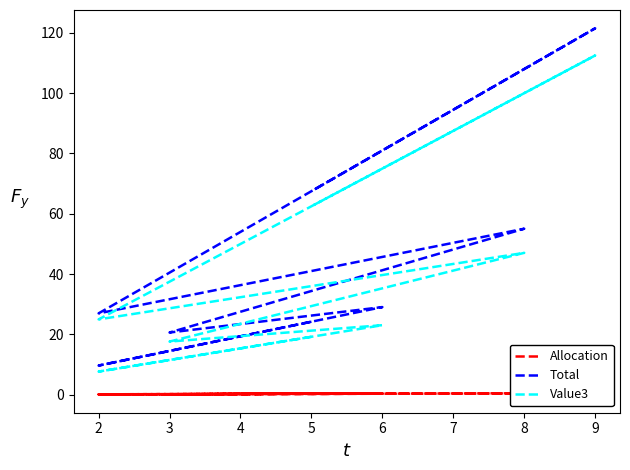

What is the minimum value shown in the chart?

0.1